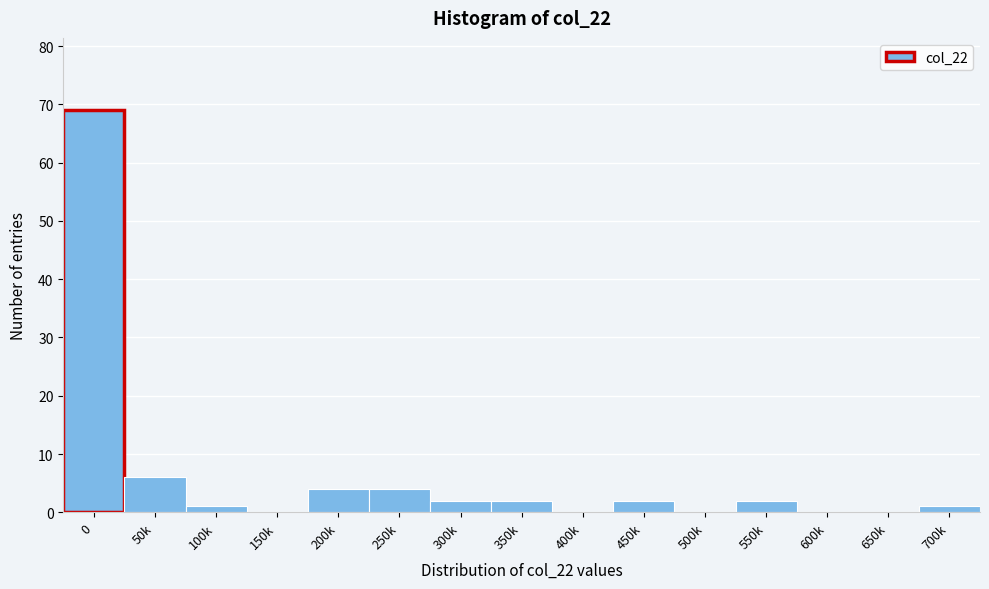

Reading left to right, transcribe all the data shown in this chart.

0=69	50k=6	100k=1	150k=0	200k=4	250k=4	300k=2	350k=2	400k=0	450k=2	500k=0	550k=2	600k=0	650k=0	700k=1